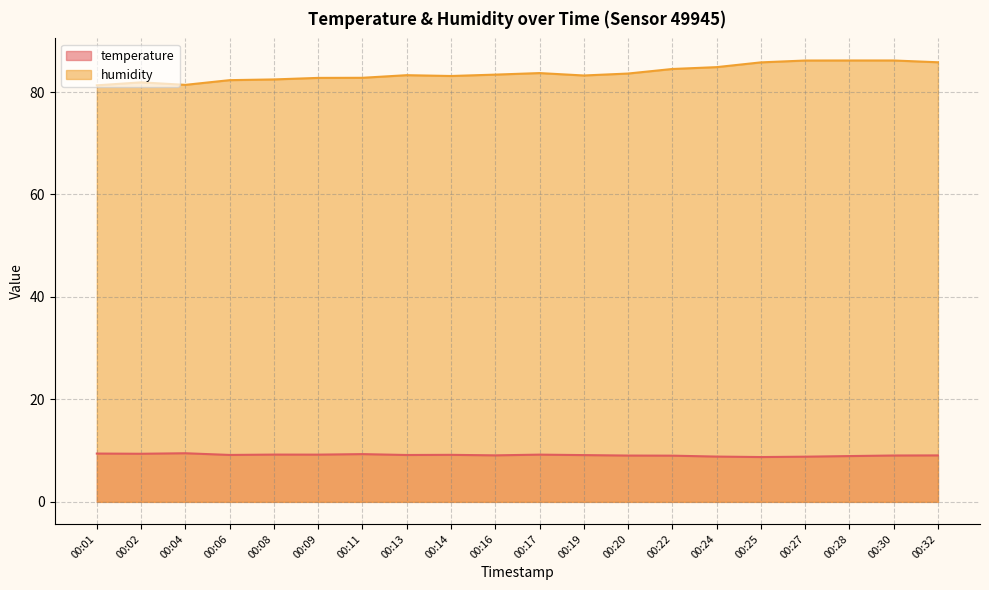

Which has a higher value, 00:30 or 00:16?

00:16